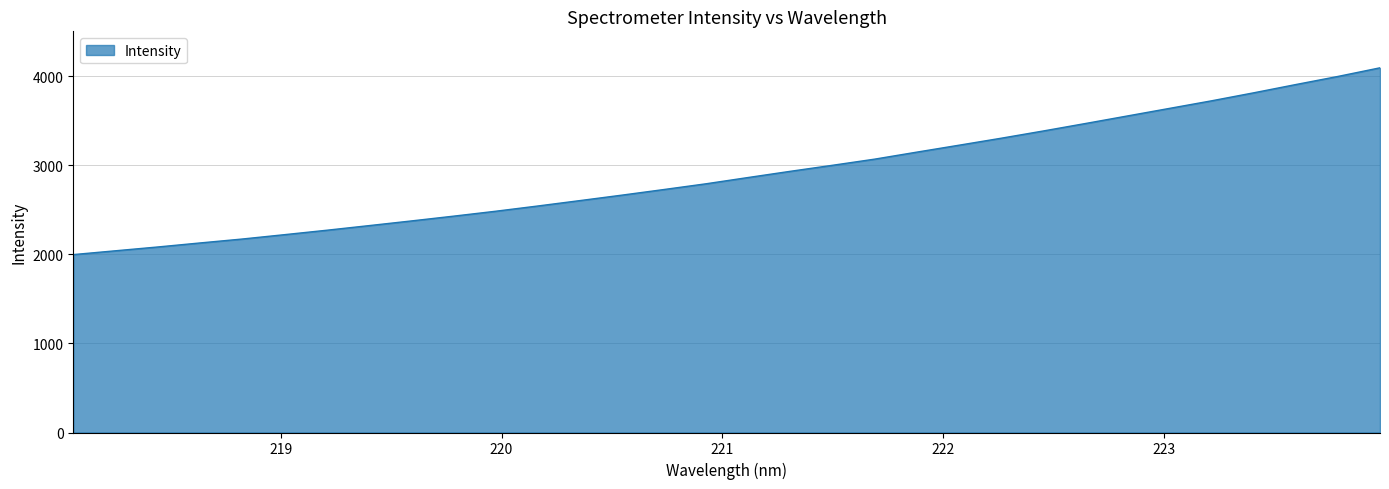

What is the minimum value shown in the chart?

1998.0